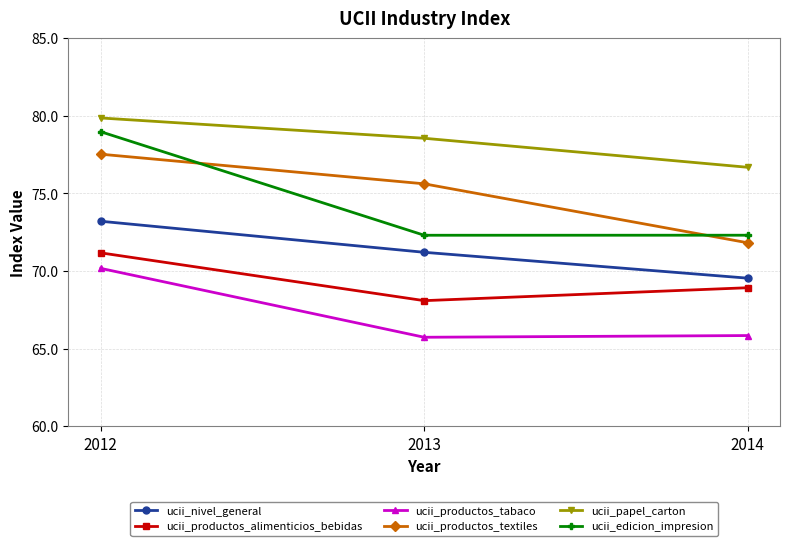

What is the difference between the highest and lowest values at 2013?

12.8